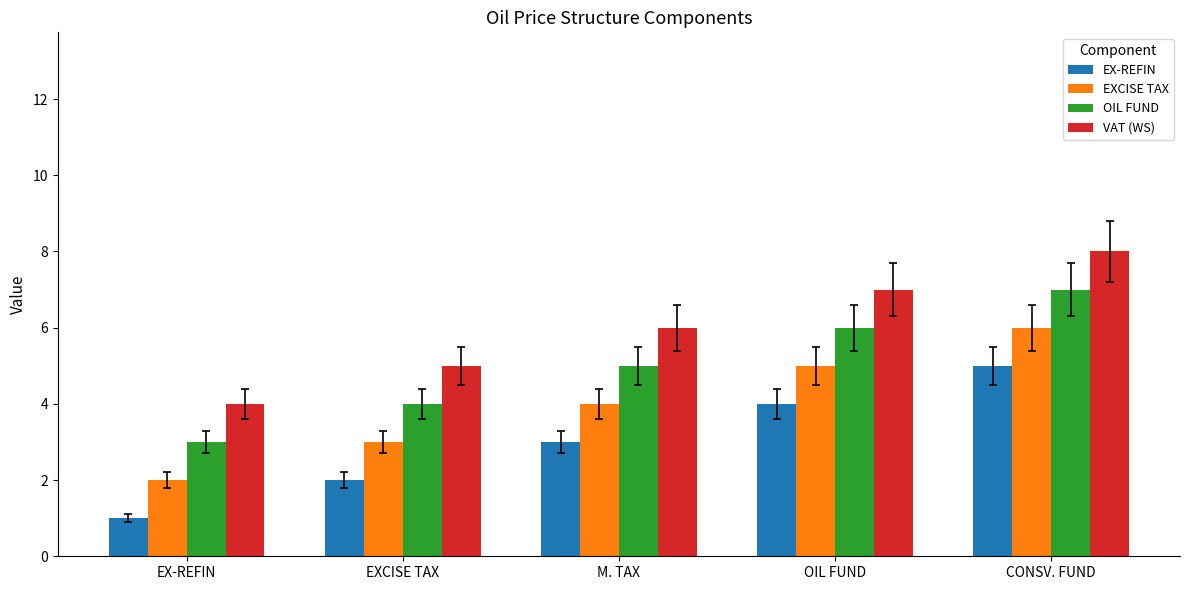

What is the total value across all series at CONSV. FUND?

26